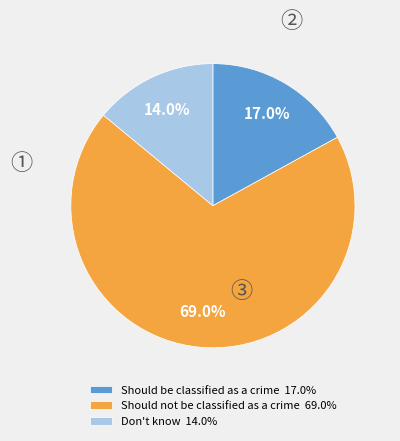

Combined, do Don't know and Should be classified as a crime account for over 50%?

No